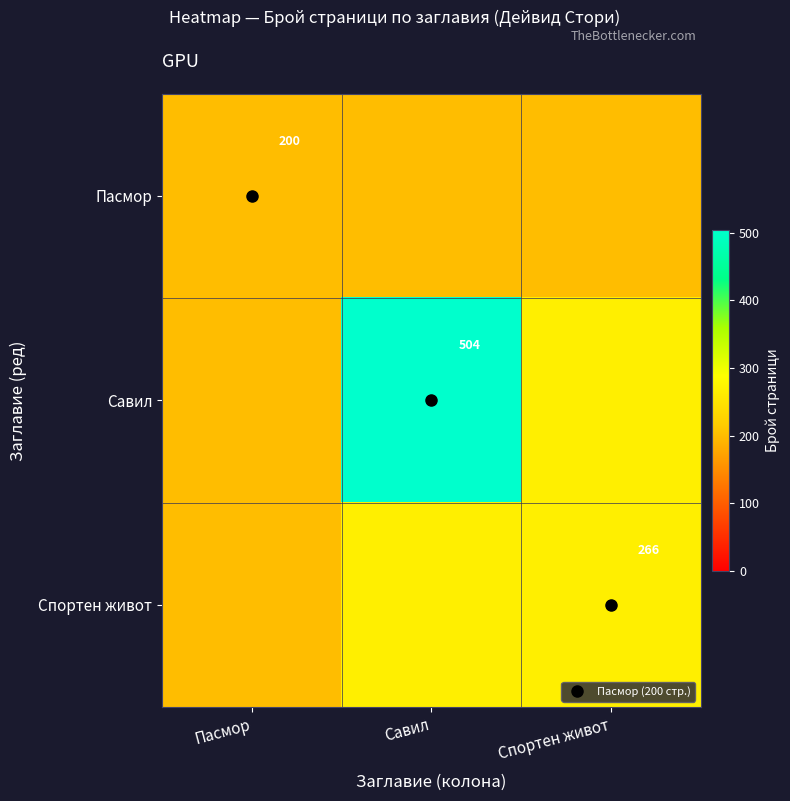

What is the sum of the Савил values at Пасмор and Спортен живот?

466